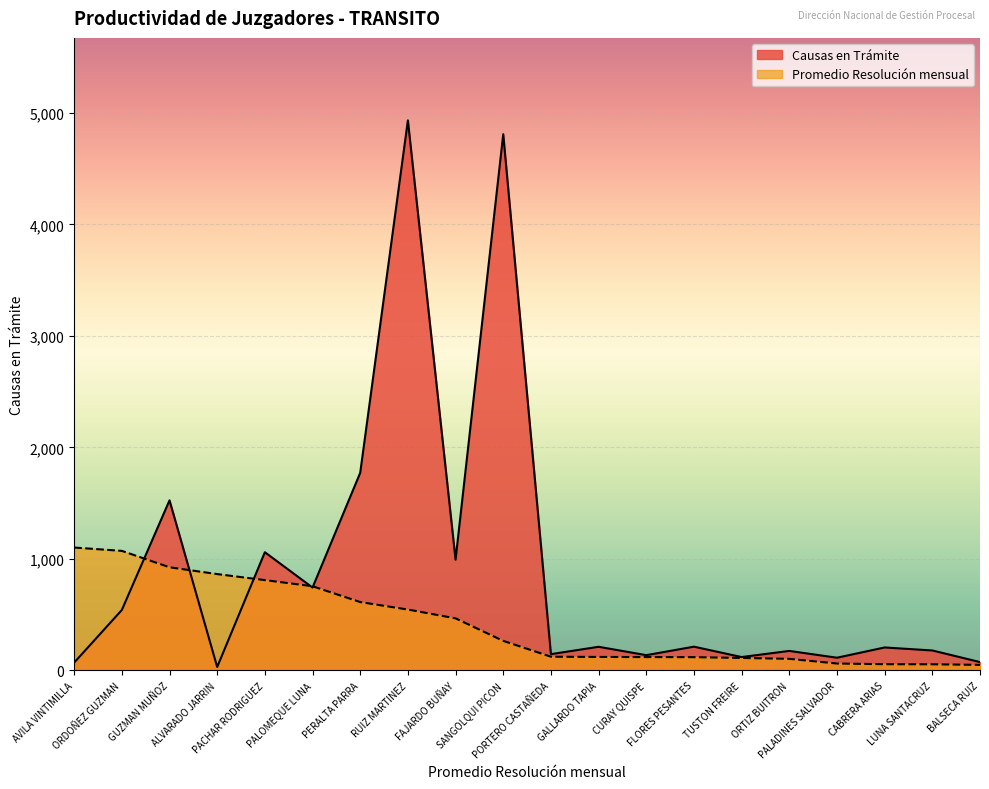

What is the spread (max minus min) of values at GALLARDO TAPIA?

91